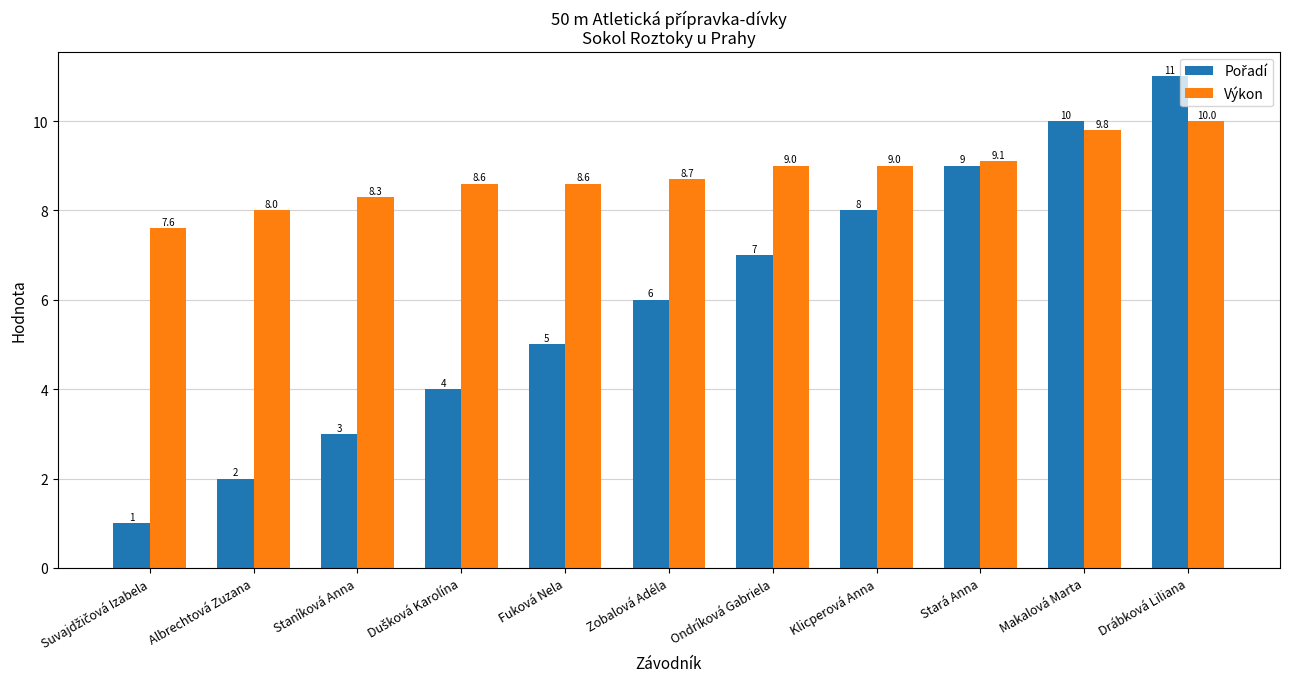

At how many categories does at least one series exceed 1?

11